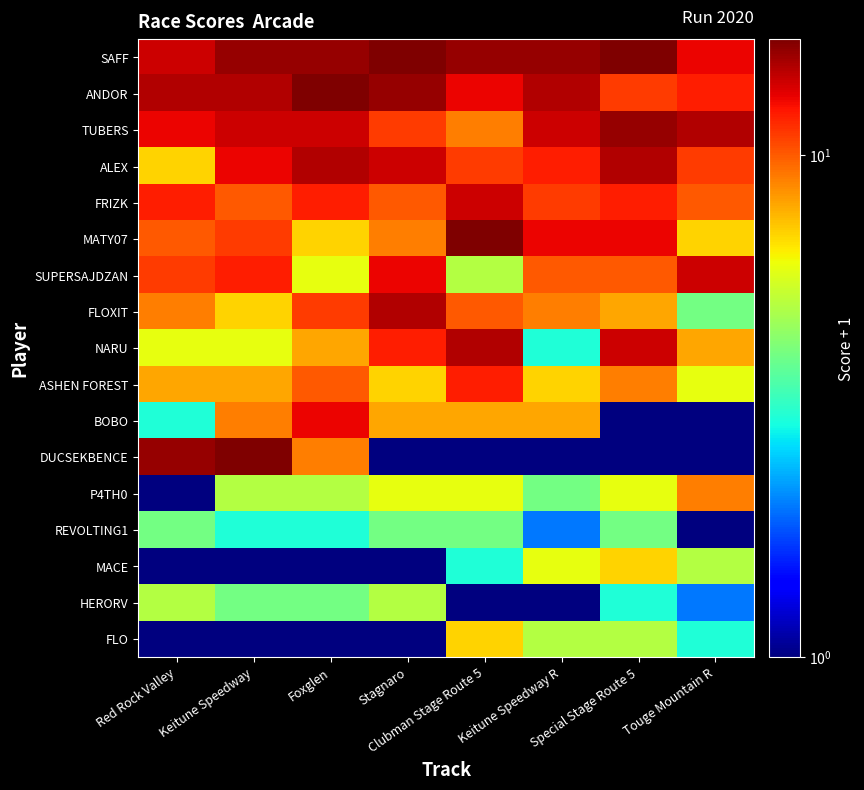

At how many categories does at least one series exceed 16?

5